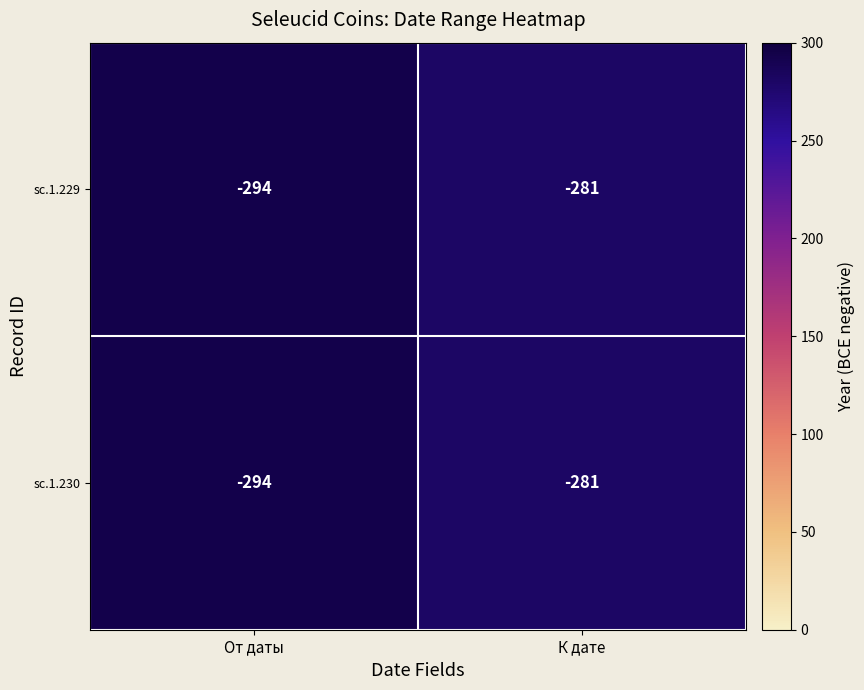

At which category is the sum across all series the highest?

К дате